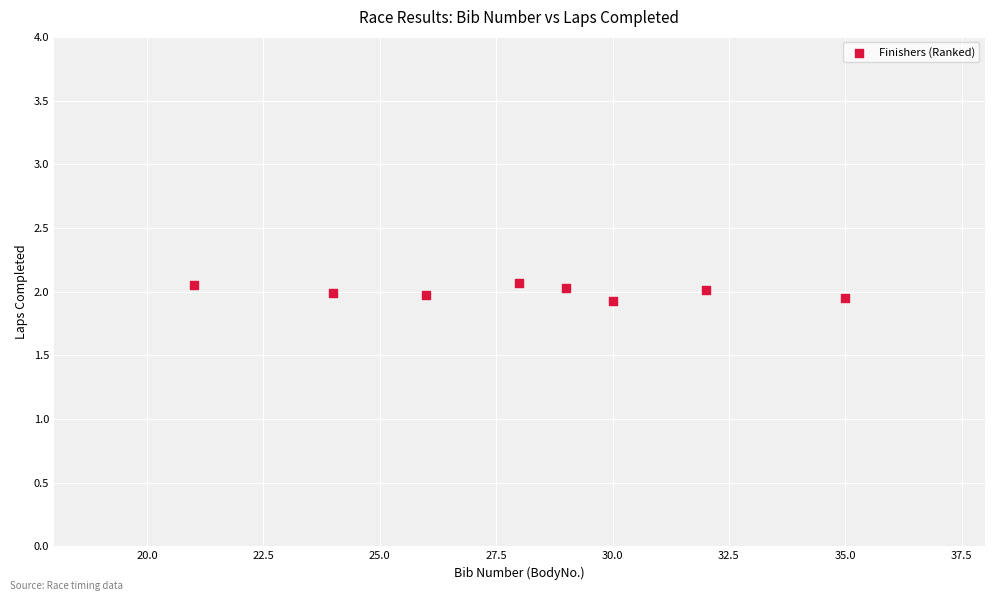

What is the average X value?

28.1